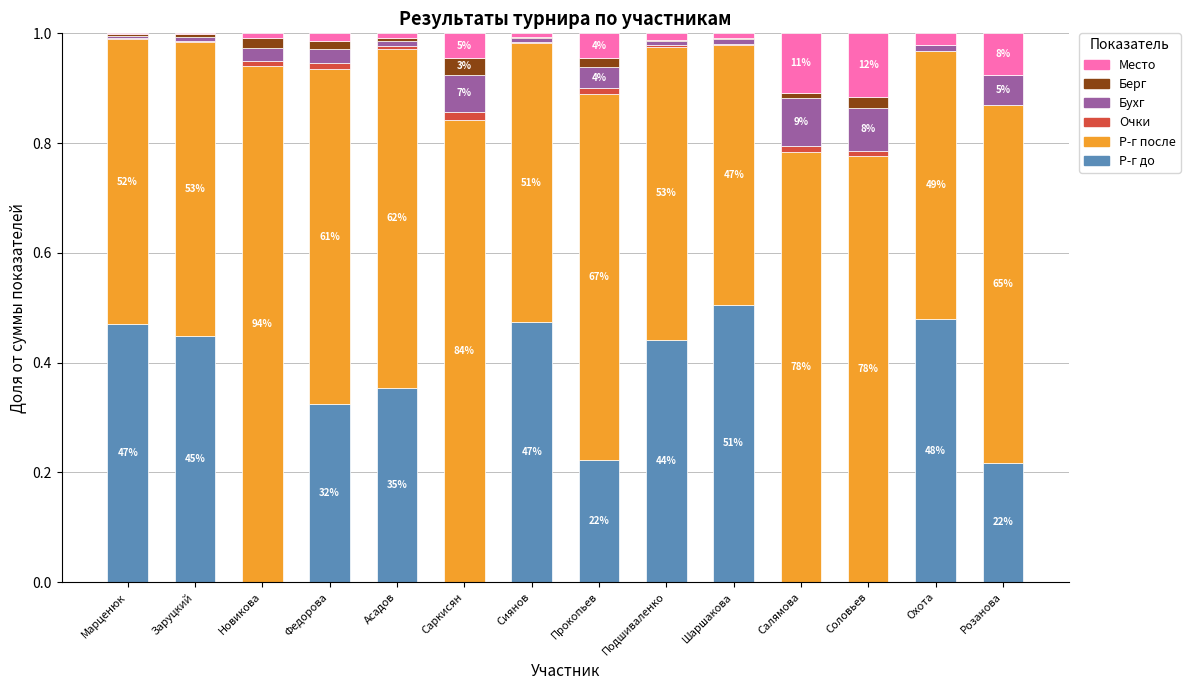

True or false: Р-г до has a value of 0.2 at Марценюк.

False